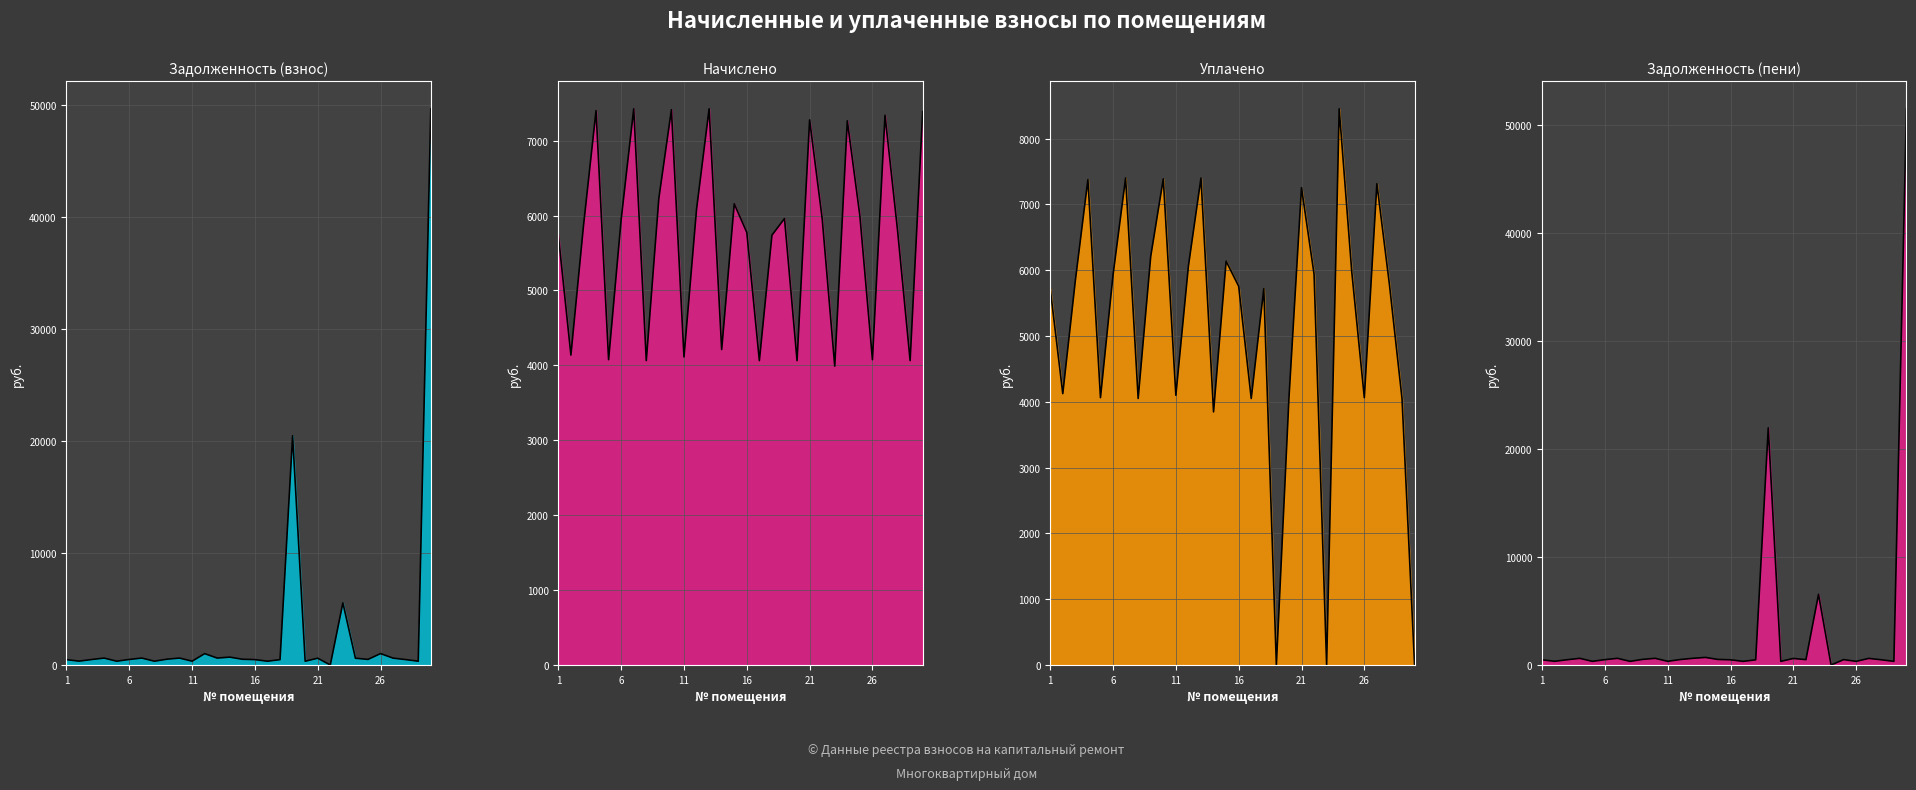

Is it true that уплачено line equals 4079.0 at 21?

False